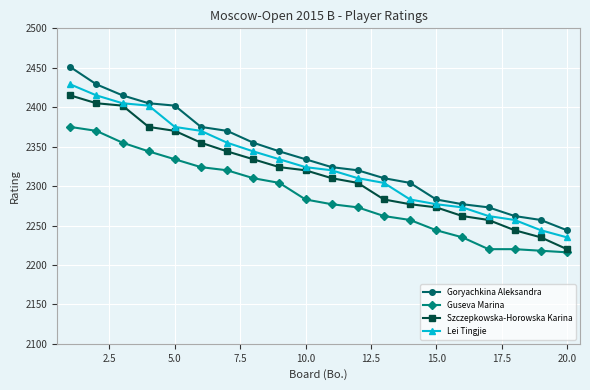

Which series has the largest total across all categories?

Goryachkina Aleksandra